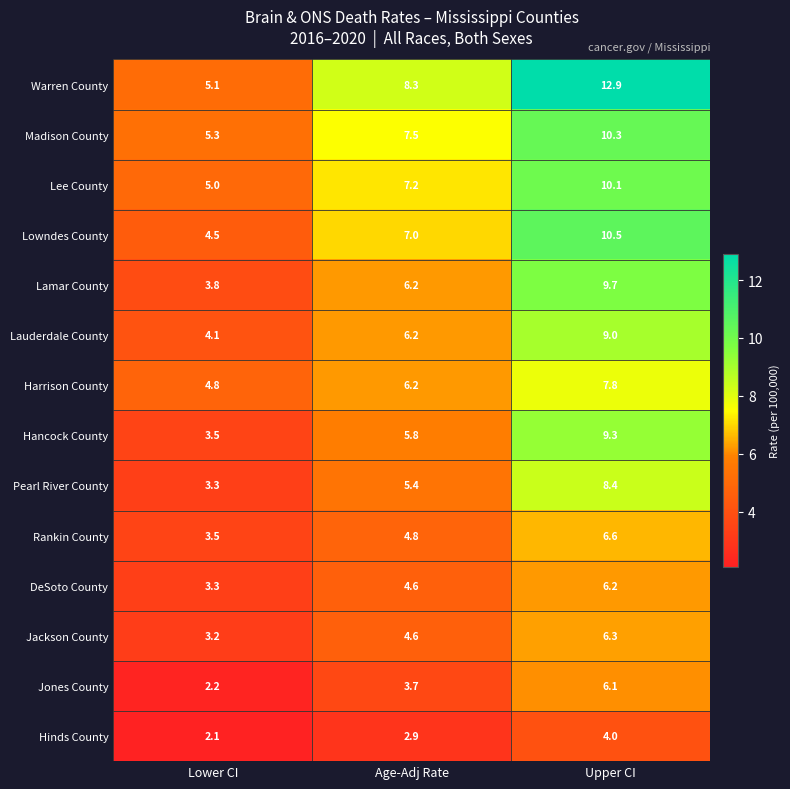

Which series has the largest total across all categories?

Warren County